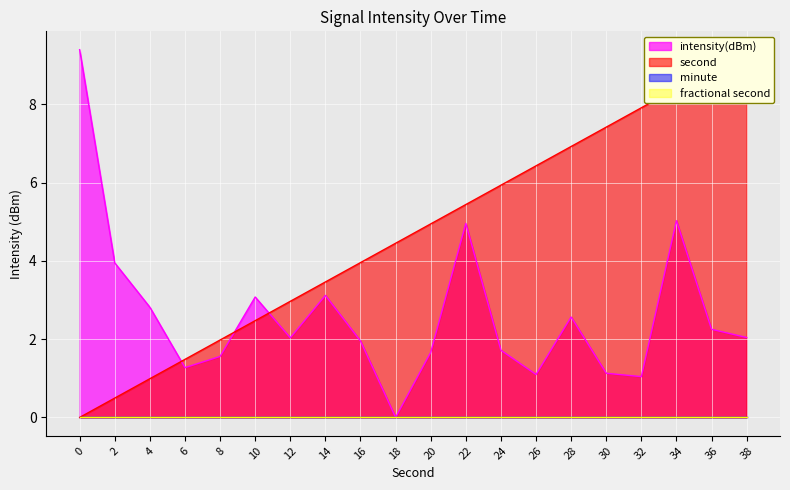

Reading left to right, transcribe all the data shown in this chart.

intensity(dBm): 9.4	3.9	2.8	1.3	1.6	3.1	2.0	3.1	2.0	0.0	1.7	5.0	1.7	1.1	2.6	1.1	1.0	5.0	2.3	2.0
second: 0.0	0.5	1.0	1.5	2.0	2.5	3.0	3.5	4.0	4.5	4.9	5.4	5.9	6.4	6.9	7.4	7.9	8.4	8.9	9.4